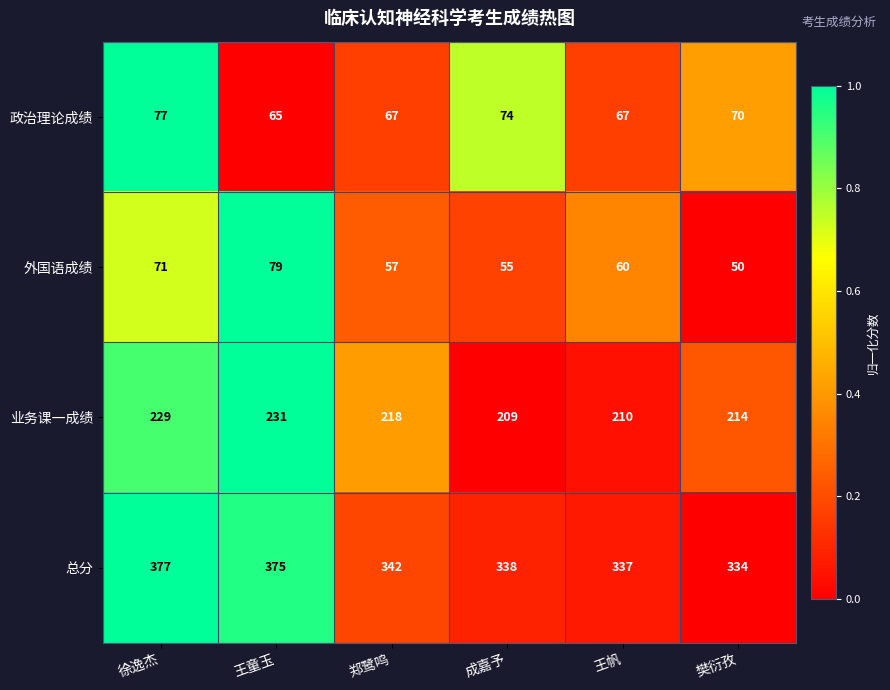

What is the highest value of the 政治理论成绩 series?

77